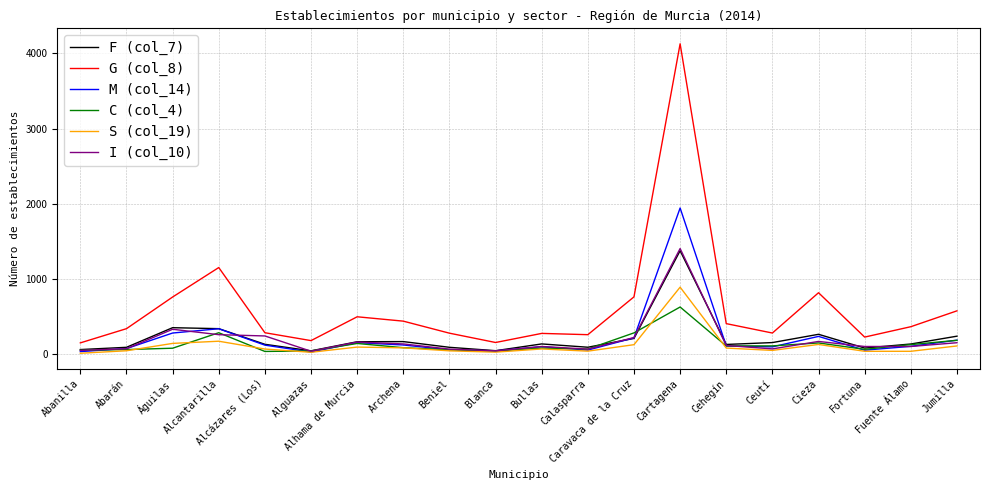

What is the greatest value displayed?

4127